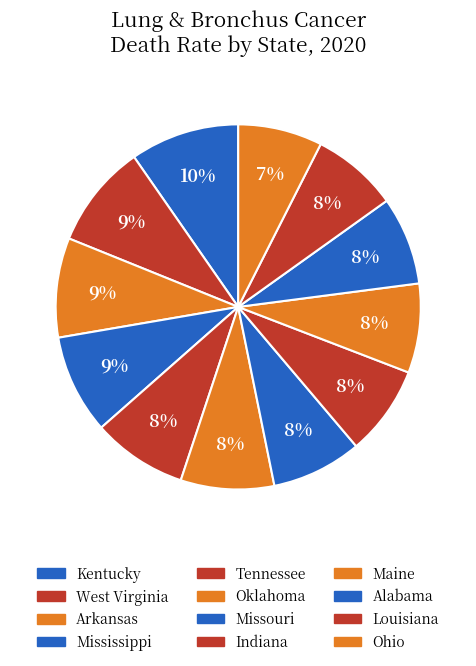

True or false: Ohio accounts for 1% of the total.

False